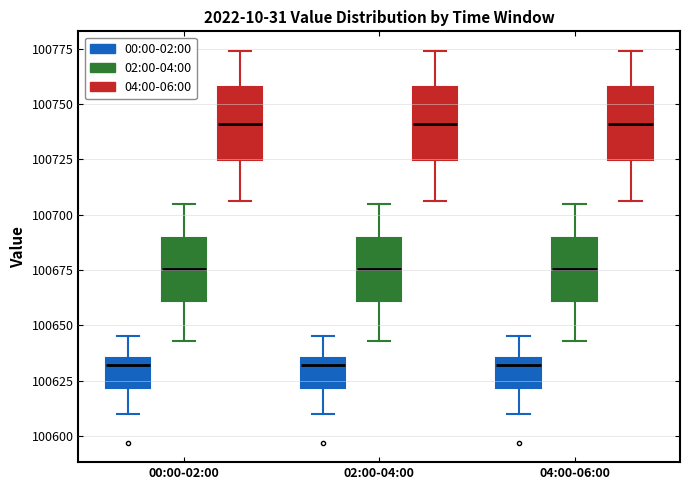

Reading left to right, read every box against the y-axis: the position of its median line, the range the box covers, and the ends of its whiskers. The values are not printed on the chart, so give them approximately, as read against the axis.

00:00-02:00 (00:00-02:00): median 100630, box 100620 to 100635, whiskers 100610 to 100645
00:00-02:00 (02:00-04:00): median 100675, box 100660 to 100690, whiskers 100645 to 100705
00:00-02:00 (04:00-06:00): median 100740, box 100725 to 100760, whiskers 100705 to 100775
02:00-04:00 (00:00-02:00): median 100630, box 100620 to 100635, whiskers 100610 to 100645
02:00-04:00 (02:00-04:00): median 100675, box 100660 to 100690, whiskers 100645 to 100705
02:00-04:00 (04:00-06:00): median 100740, box 100725 to 100760, whiskers 100705 to 100775
04:00-06:00 (00:00-02:00): median 100630, box 100620 to 100635, whiskers 100610 to 100645
04:00-06:00 (02:00-04:00): median 100675, box 100660 to 100690, whiskers 100645 to 100705
04:00-06:00 (04:00-06:00): median 100740, box 100725 to 100760, whiskers 100705 to 100775